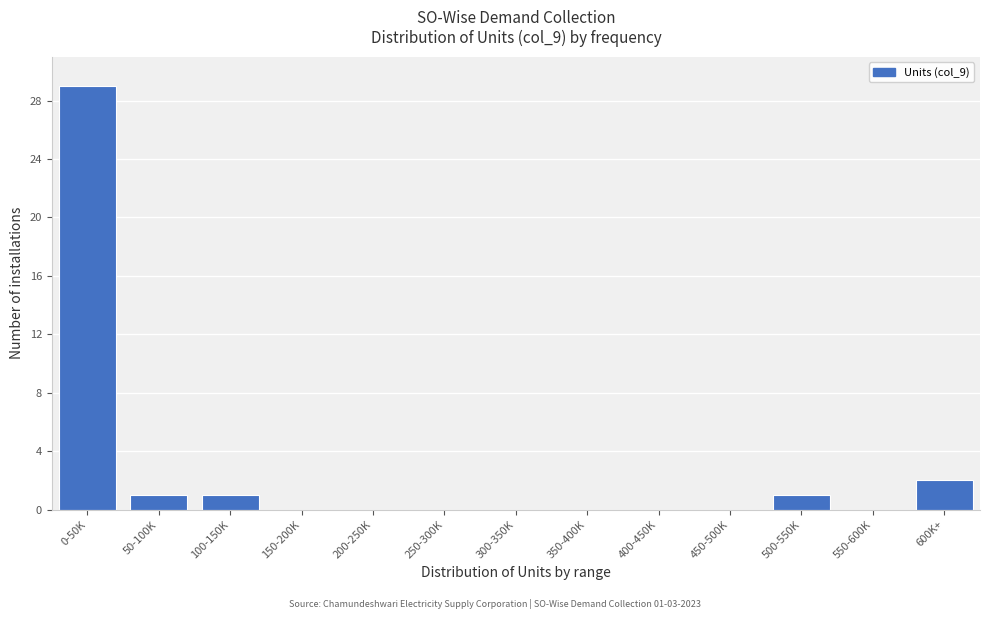

Reading right to left, extract all data points from this chart.

600K+=2	550-600K=0	500-550K=1	450-500K=0	400-450K=0	350-400K=0	300-350K=0	250-300K=0	200-250K=0	150-200K=0	100-150K=1	50-100K=1	0-50K=29